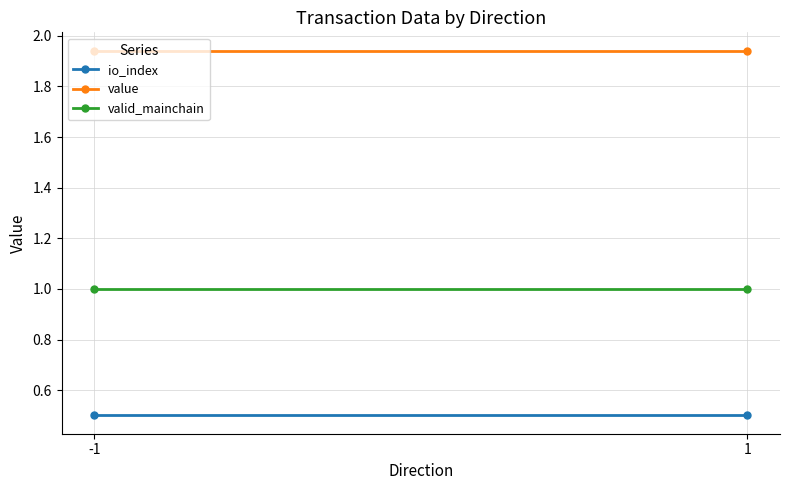

At 1, list the series in order from smallest to largest.

io_index, valid_mainchain, value